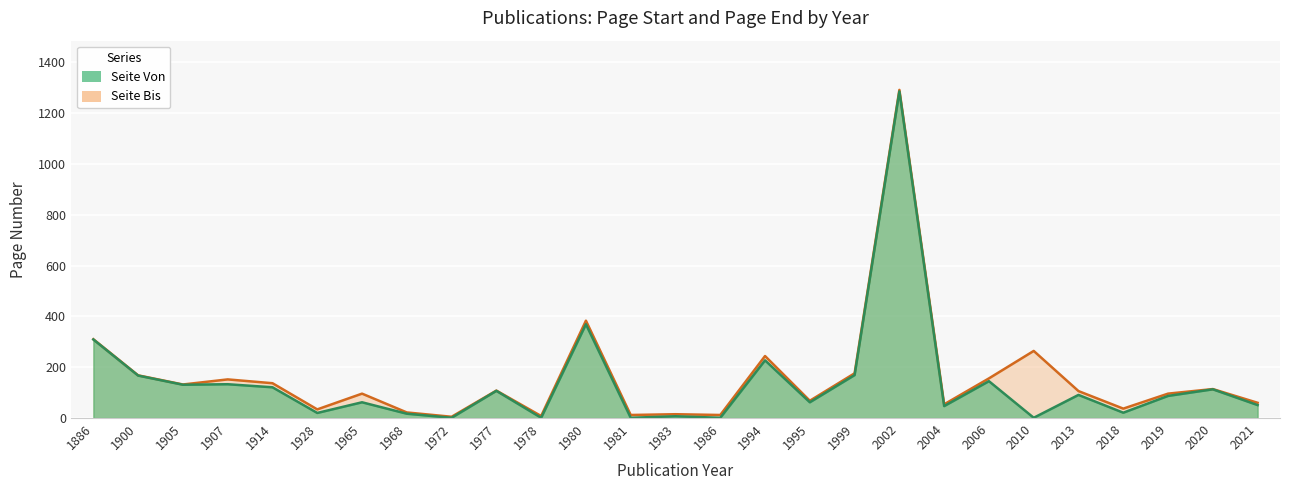

What is the difference between the Seite Von values at 1928 and 1977?

87